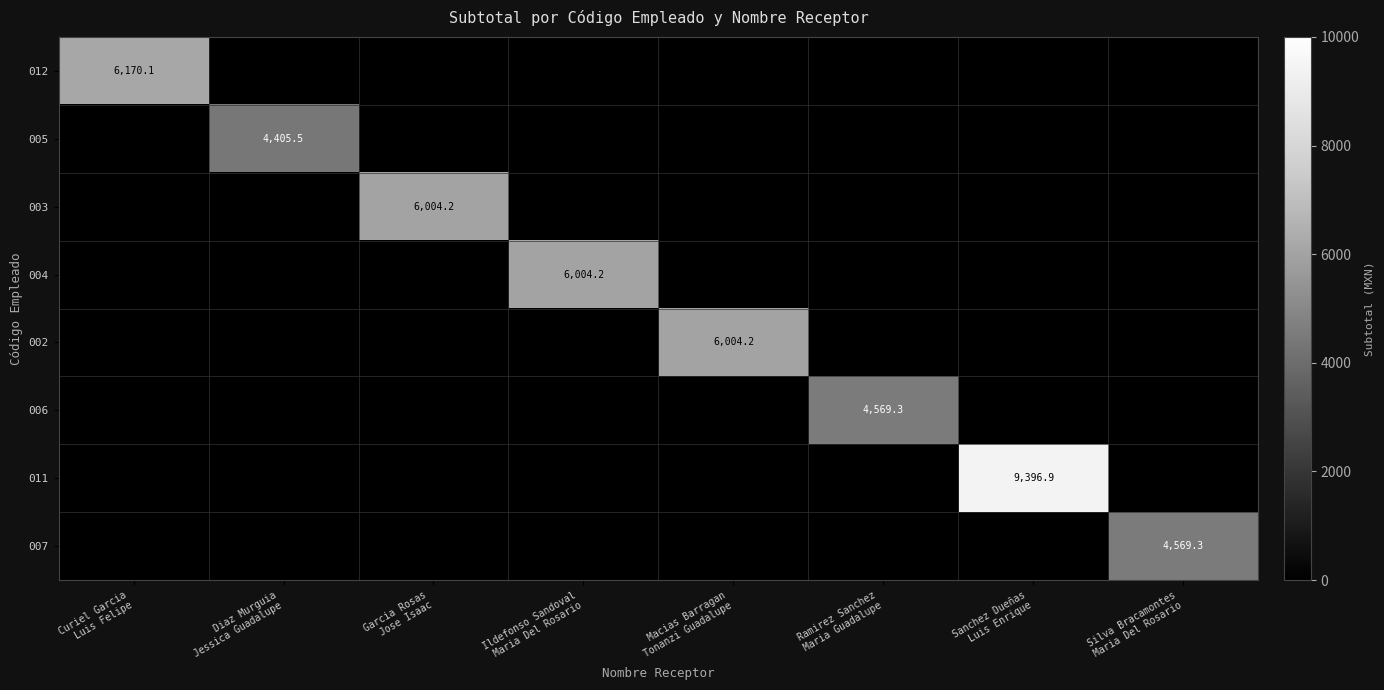

Rank the series at Ildefonso Sandoval Maria Del Rosario from highest to lowest value.

004, 012, 005, 003, 002, 006, 011, 007